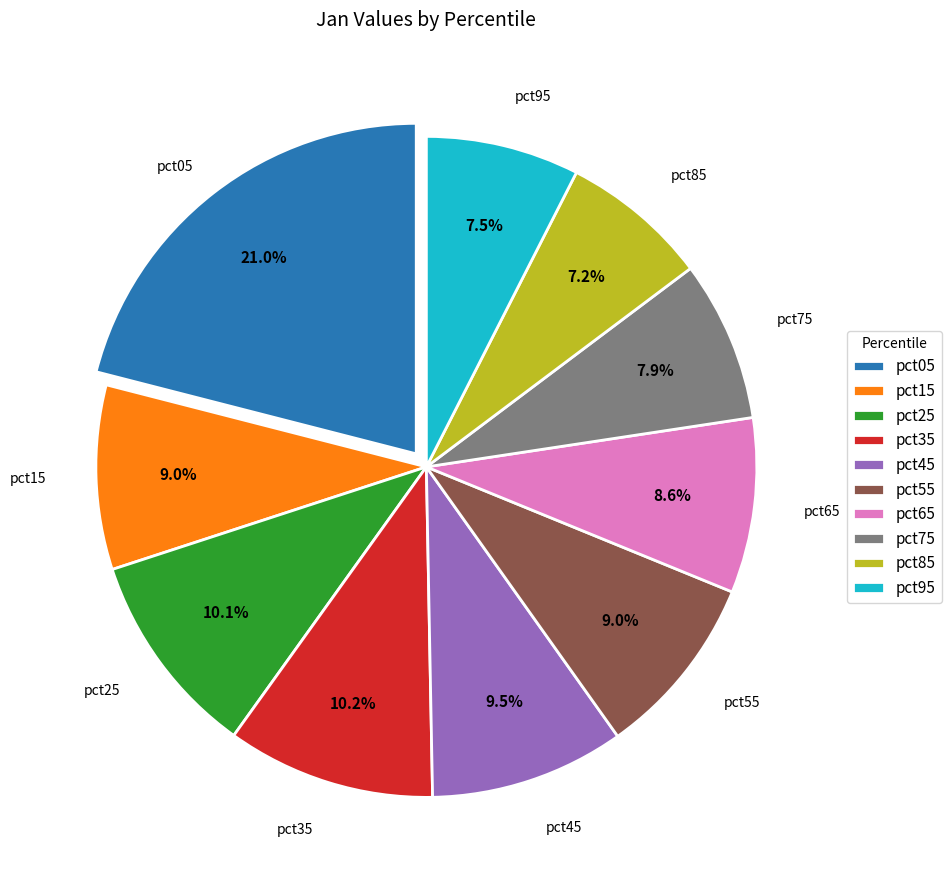

To the nearest percent, what is the combined percentage of pct05 and pct25?

31%